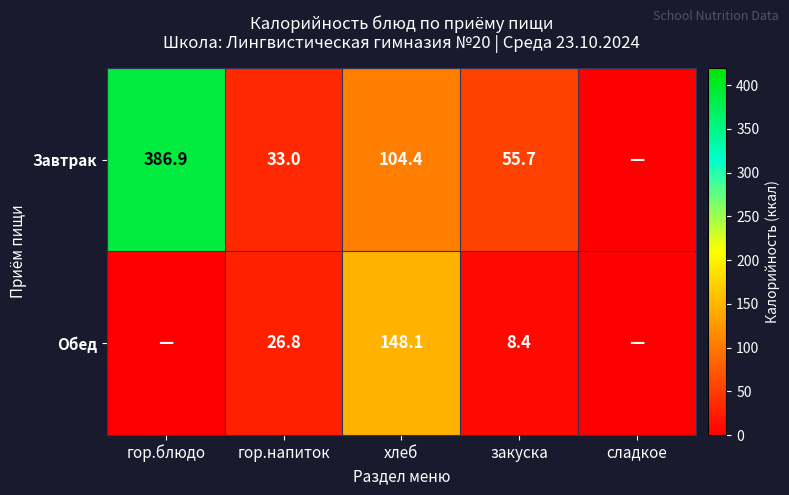

What is the spread (max minus min) of values at гор.напиток?

6.2